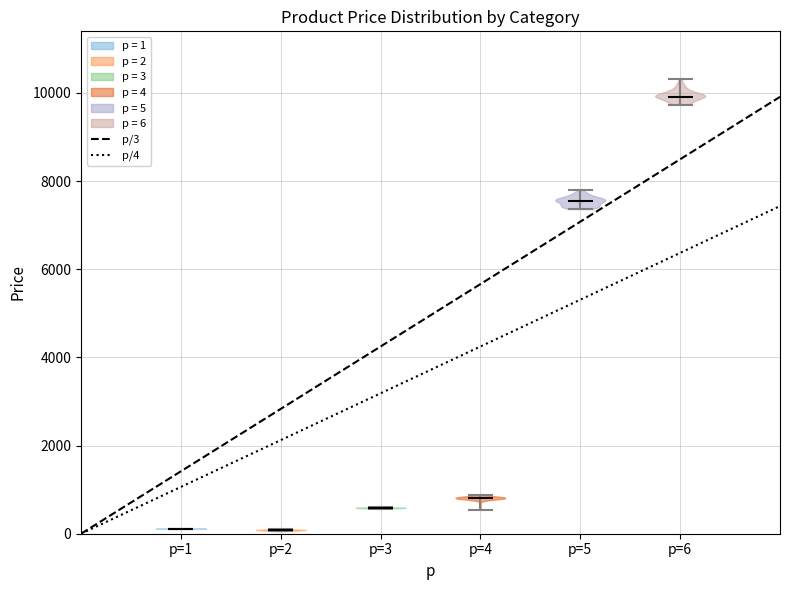

Where does the median line of the violin for p=2 sit on the y-axis? The values are not printed on the chart, so give them approximately, as read against the axis.

0